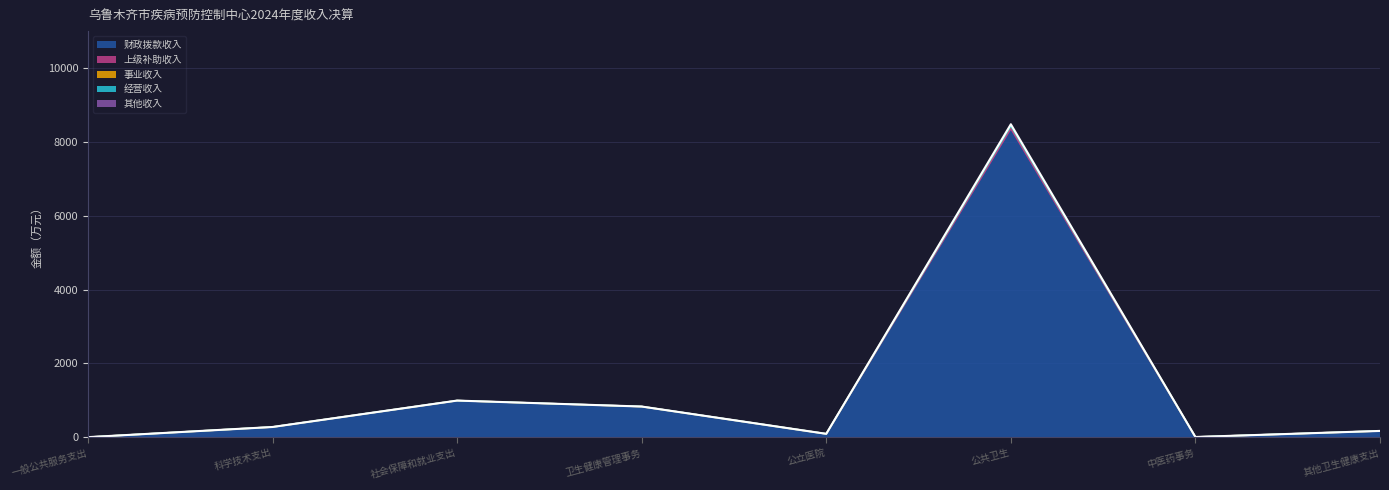

List the labels in order of 其他收入 value, smallest first.

一般公共服务支出, 中医药事务, 公立医院, 其他卫生健康支出, 科学技术支出, 卫生健康管理事务, 社会保障和就业支出, 公共卫生